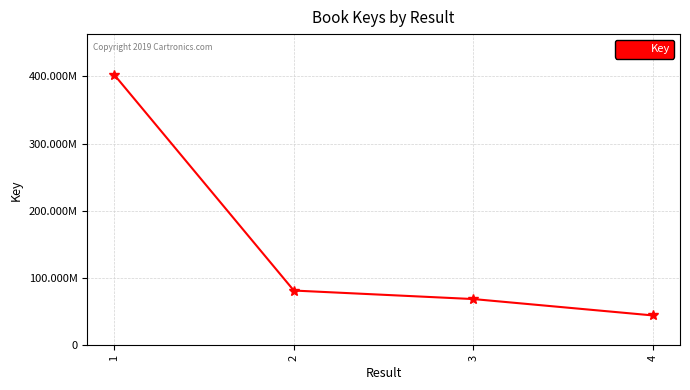

What is the difference between the values at 1 and 3?

333351933